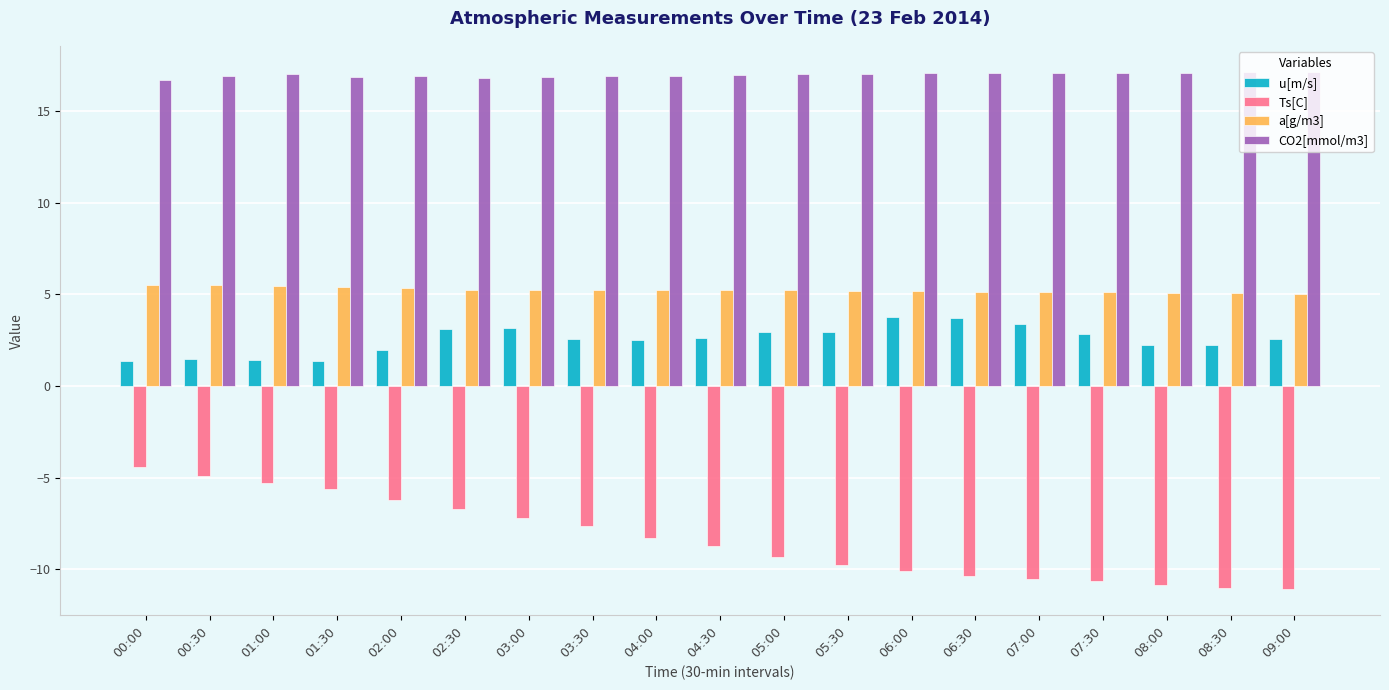

True or false: Ts[C] has a value of -4.0 at 04:30.

False